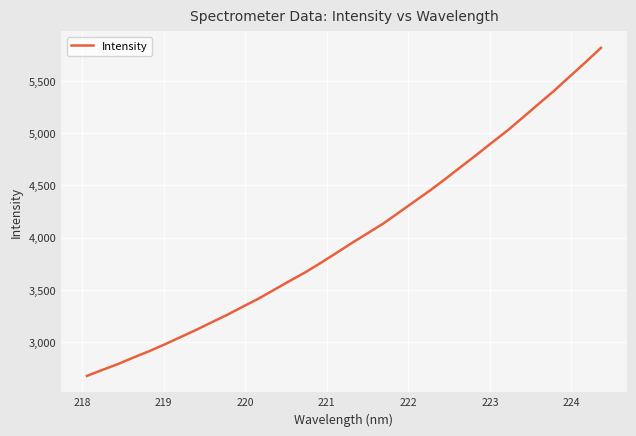

Is this an area chart (filled region under the line)?

No